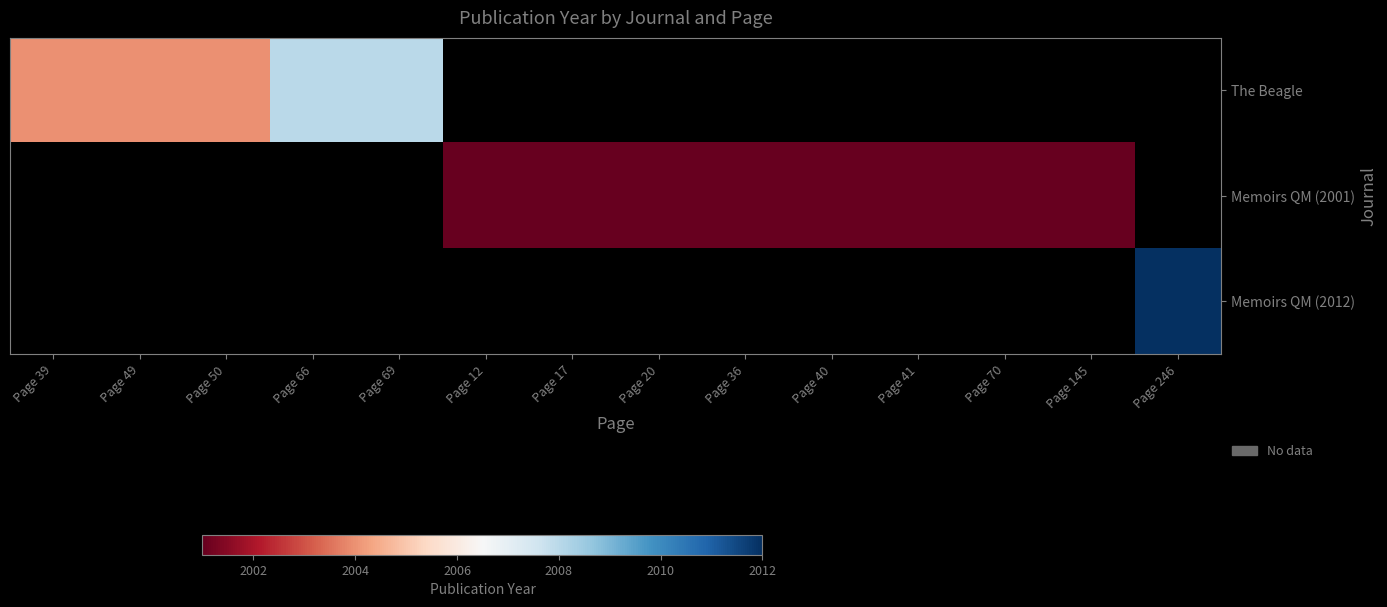

What is the greatest value displayed?

2012.0